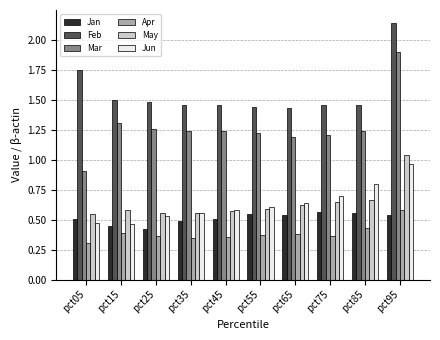

What is the total value across all series at pct25?

4.6